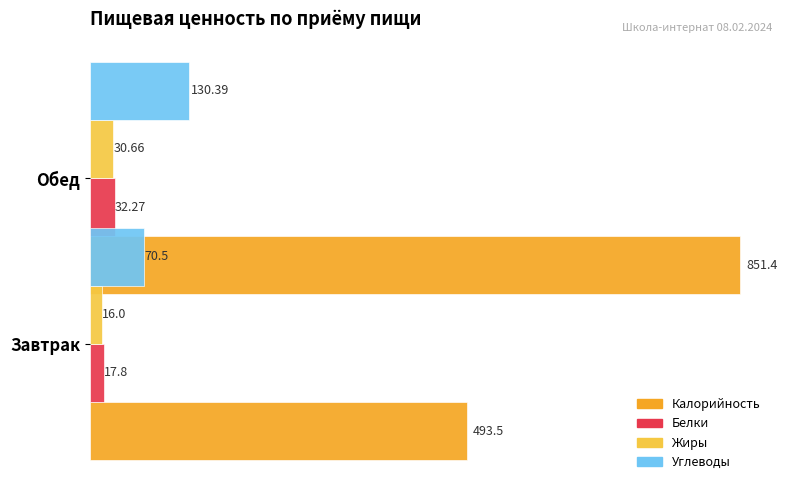

Does the chart contain stacked bars?

No